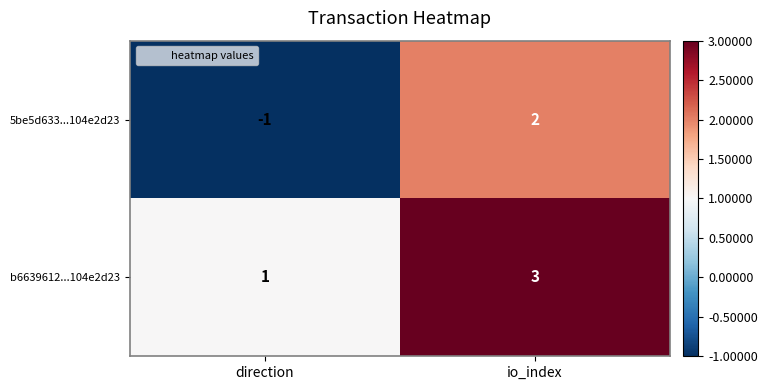

Between direction and io_index, which series saw the biggest shift?

5be5d633...104e2d23